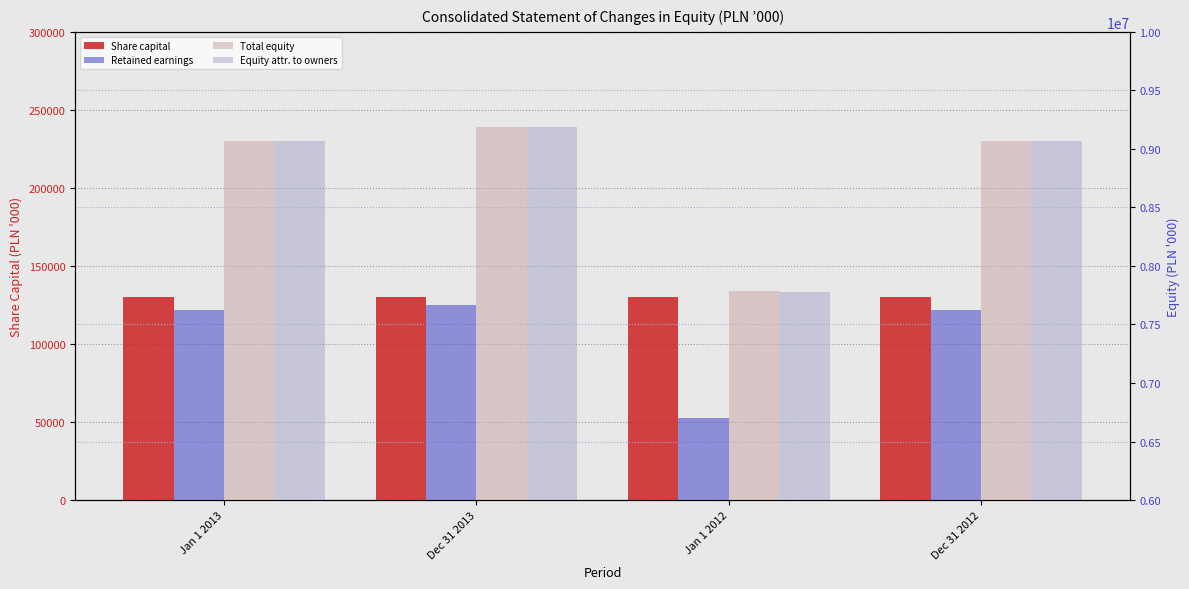

How many bars are there in each group?

4